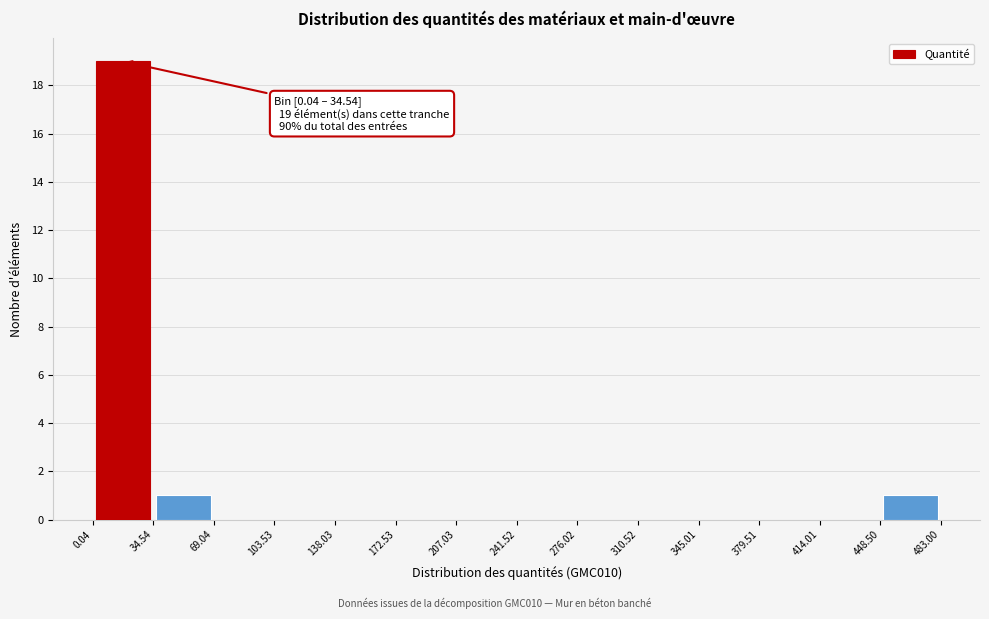

Over which range of the x-axis is the bar tallest?

0.04 to 34.54